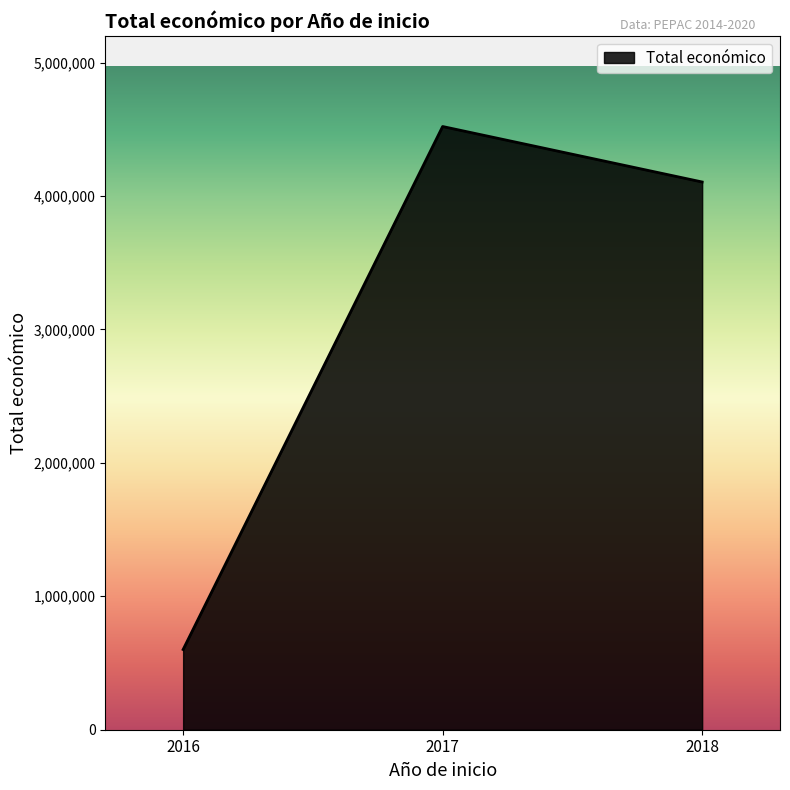

Does the chart display data point markers on the line(s)?

No